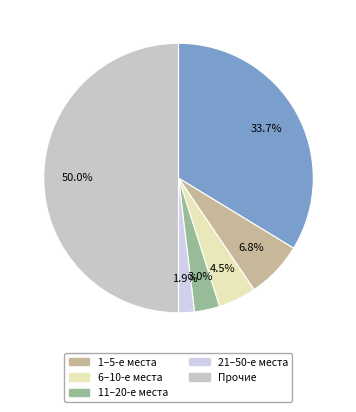

Which slice is the largest?

Other